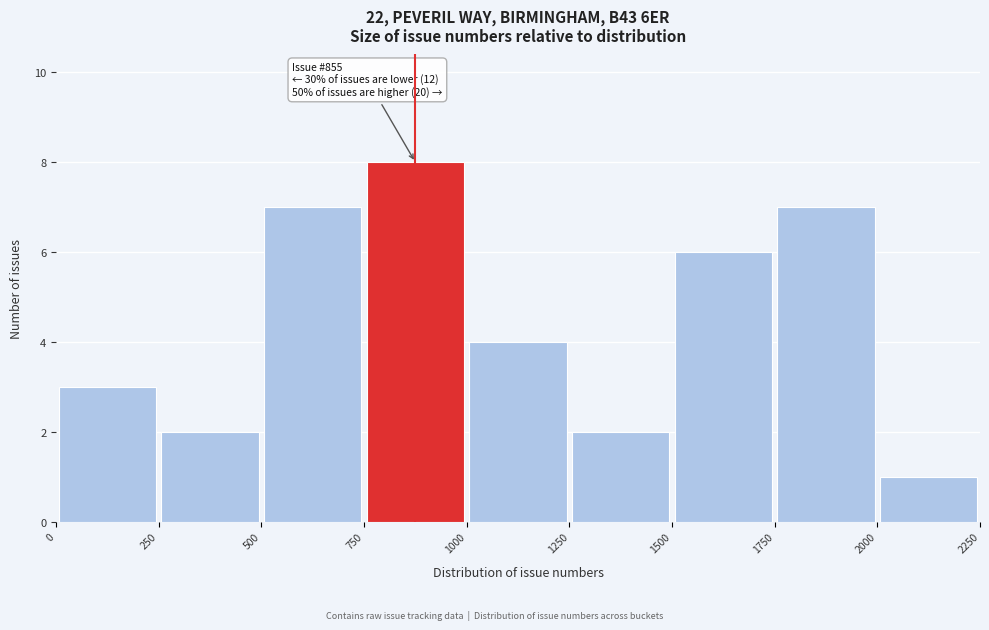

Which range on the x-axis has the tallest bar?

750 to 1000